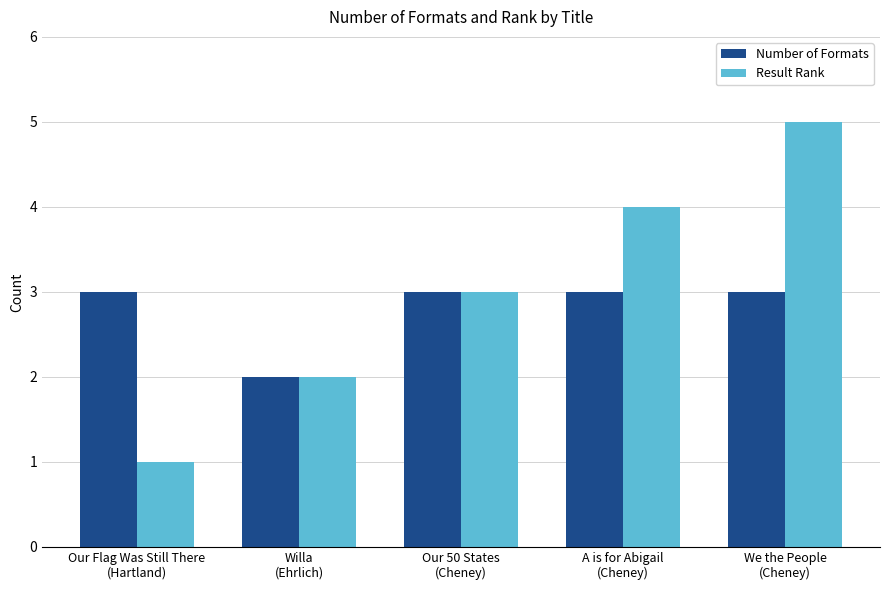

List the labels in order of Result Rank value, smallest first.

Our Flag Was Still There
(Hartland), Willa
(Ehrlich), Our 50 States
(Cheney), A is for Abigail
(Cheney), We the People
(Cheney)